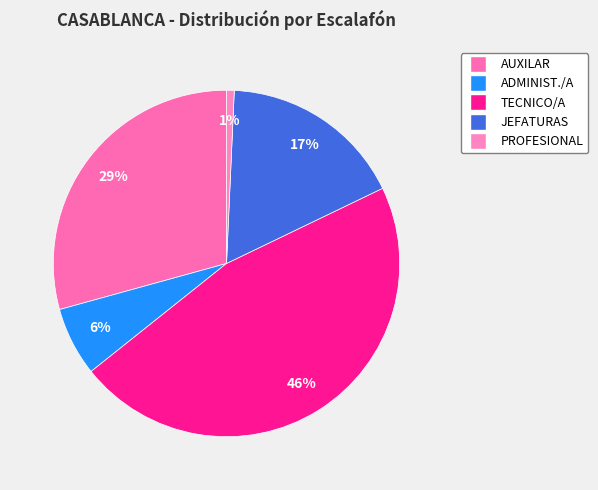

Which category has the smallest portion of the pie?

PROFESIONAL